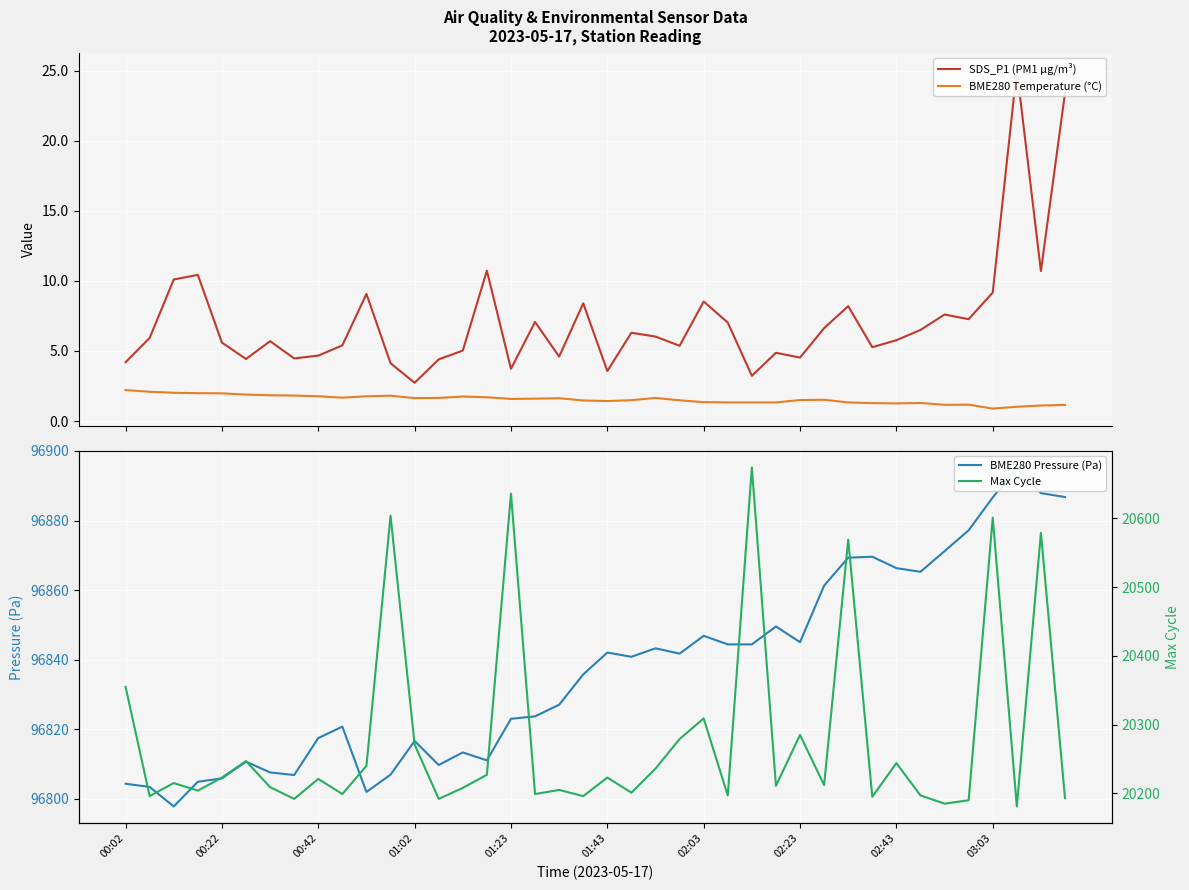

The value of SDS_P1 (PM1 µg/m³) at 30 is 12.0. True or false?

False